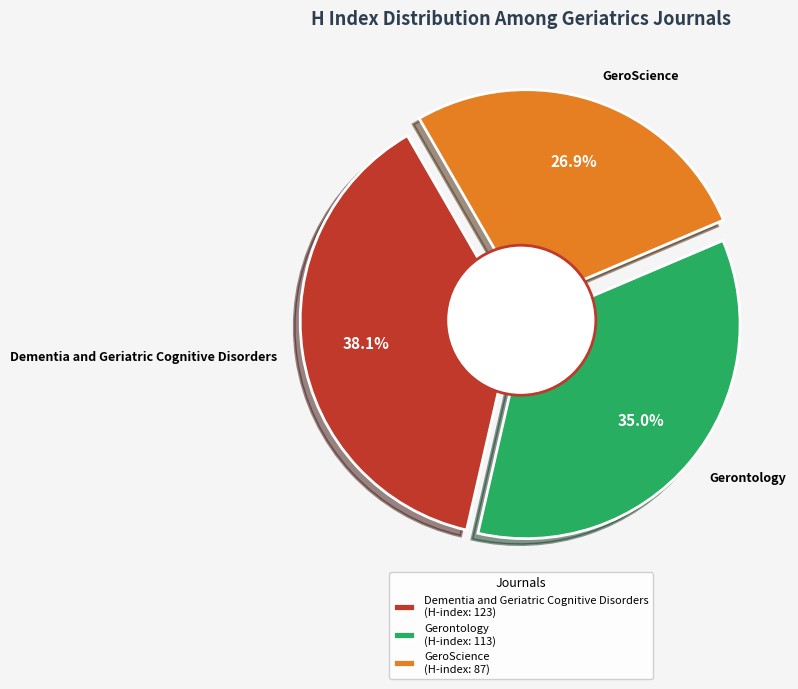

Is the sum of Dementia and Geriatric Cognitive Disorders and GeroScience greater than half?

Yes